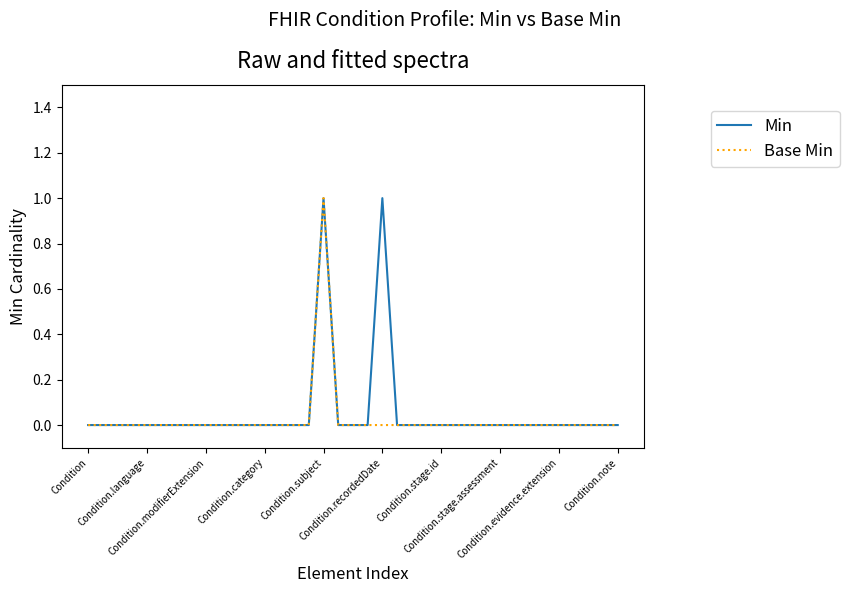

True or false: Base Min and Min intersect in this chart.

False